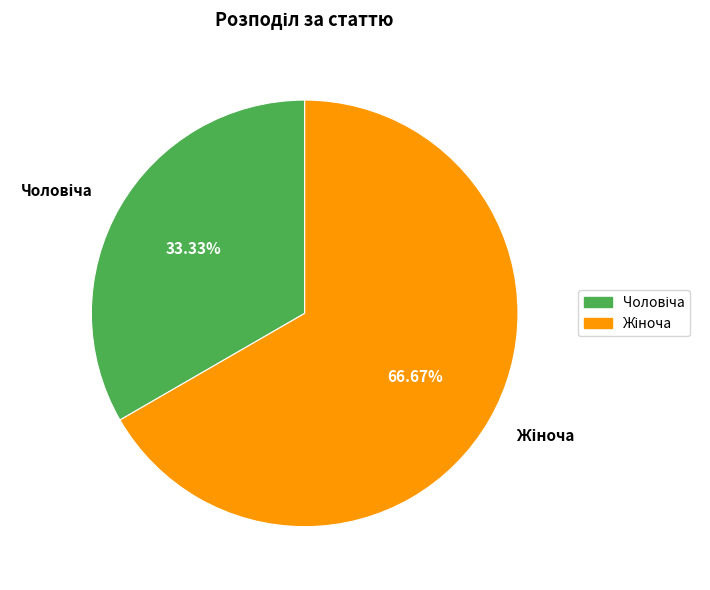

Does any single category account for the majority?

Yes